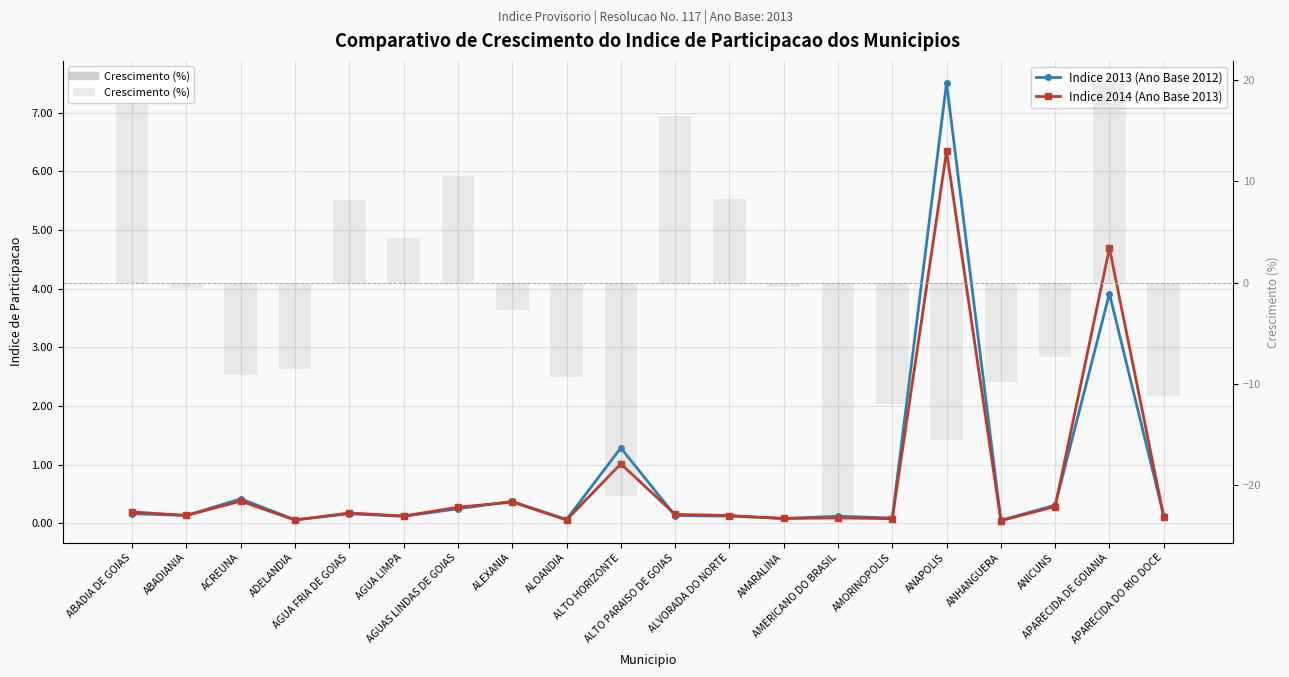

What is the difference between the maximum and minimum values in the Indice 2014 (Ano Base 2013) series?

6.3